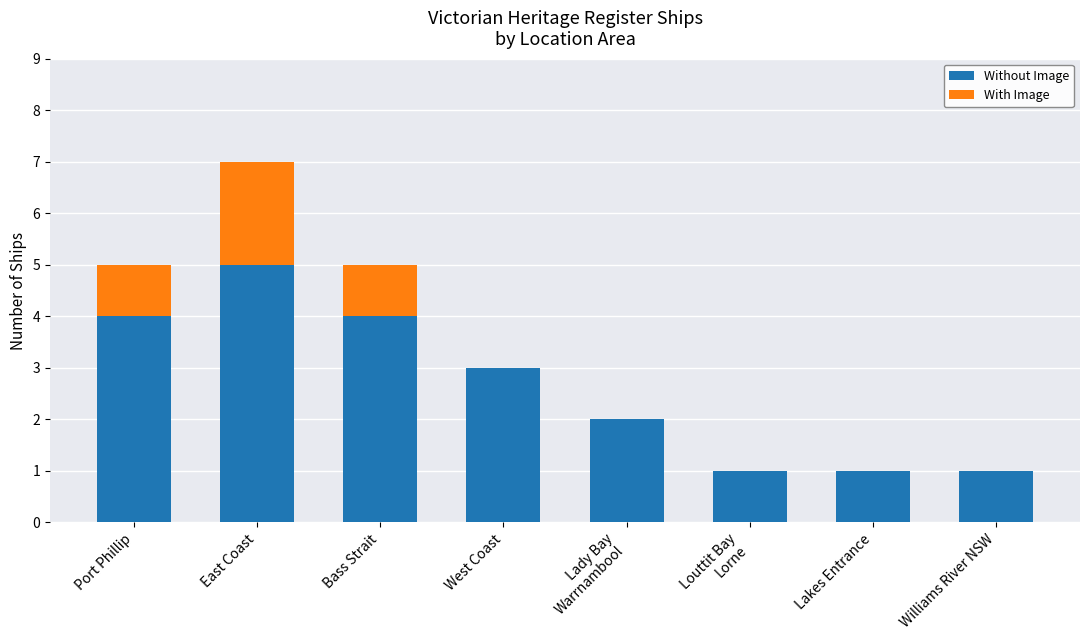

At which label does Without Image first exceed 3?

Port Phillip